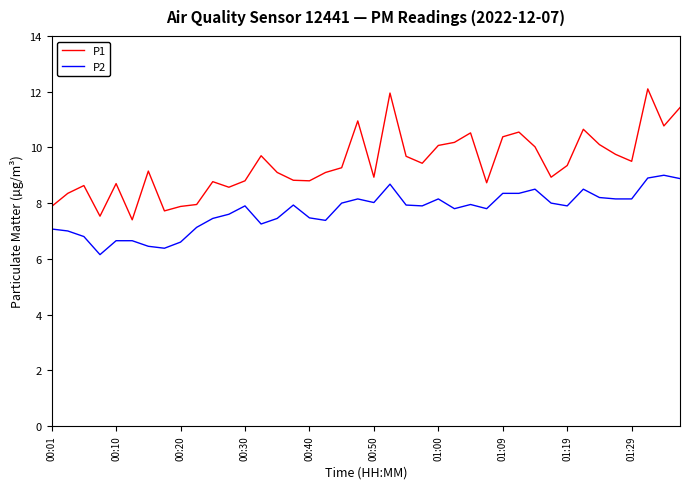

What is the maximum value shown in the chart?

12.1